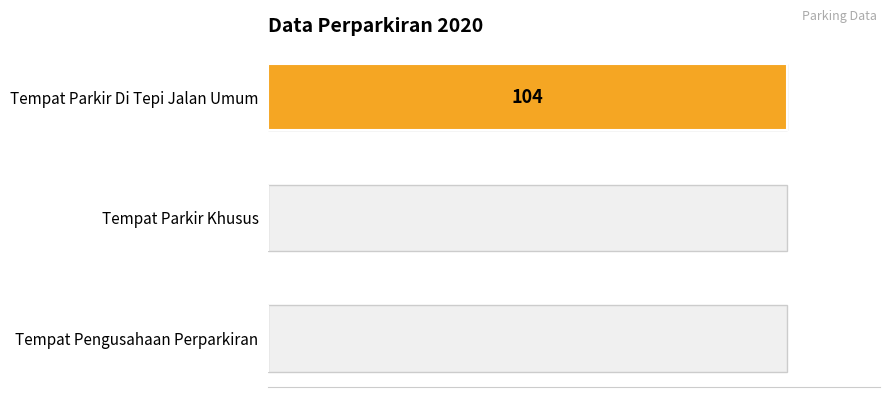

At which label is the value closest to 52?

Tempat Parkir Di Tepi Jalan Umum